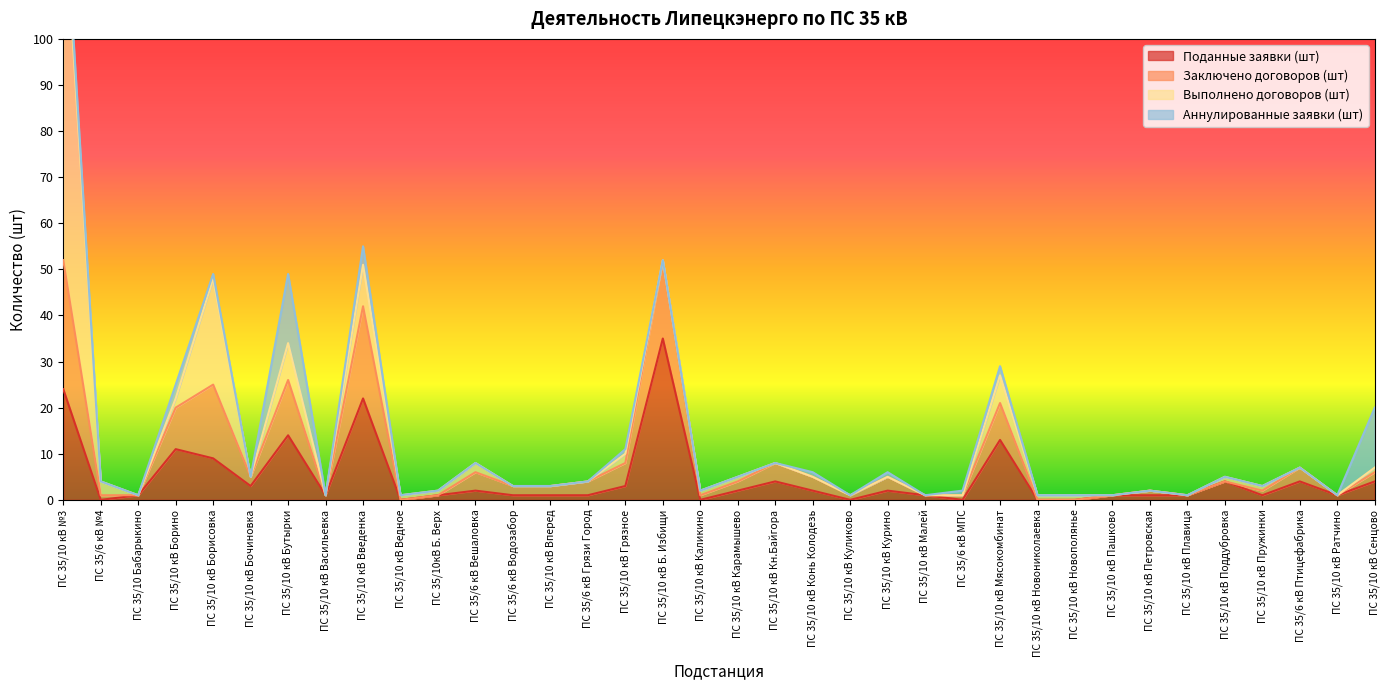

True or false: Заключено договоров (шт) has a value of 0 at ПС 35/10 кВ Каликино.

False